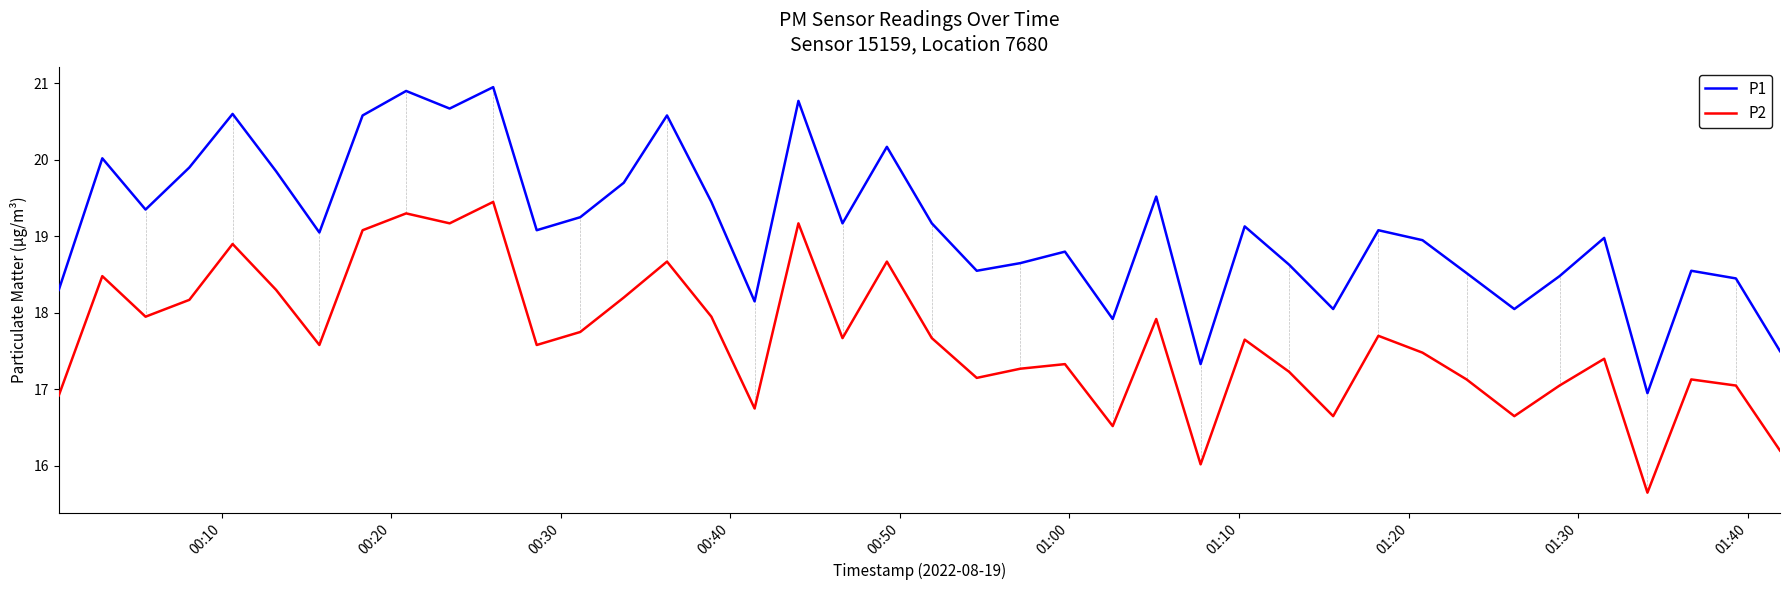

What are all the series names shown in the legend?

P1, P2